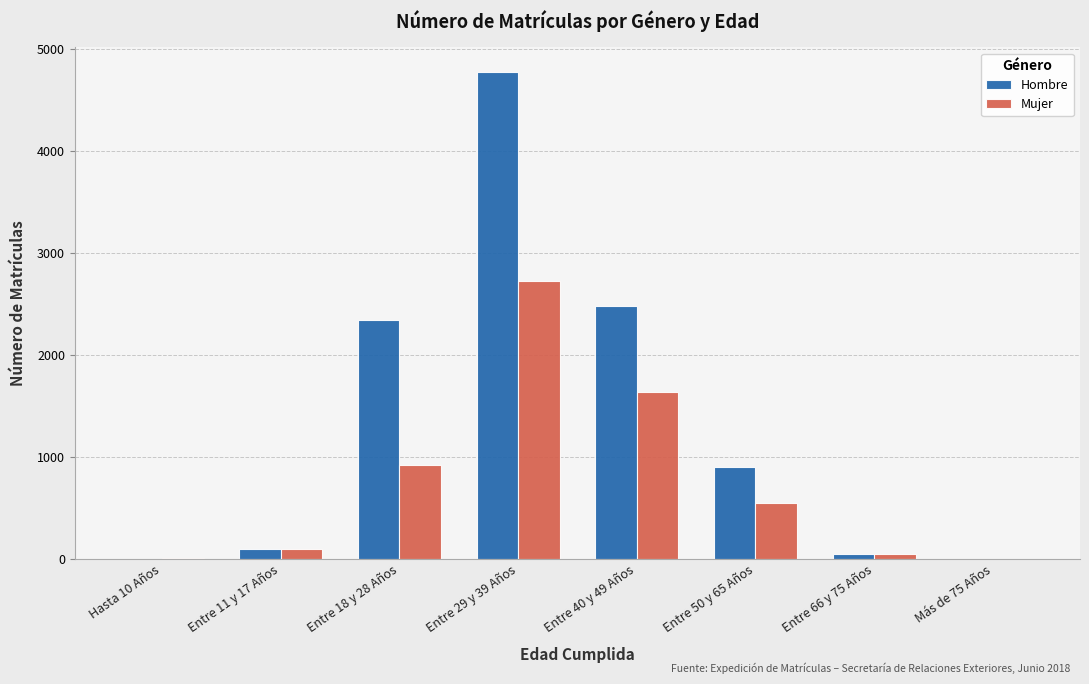

At which category is the sum across all series the highest?

Entre 29 y 39 Años